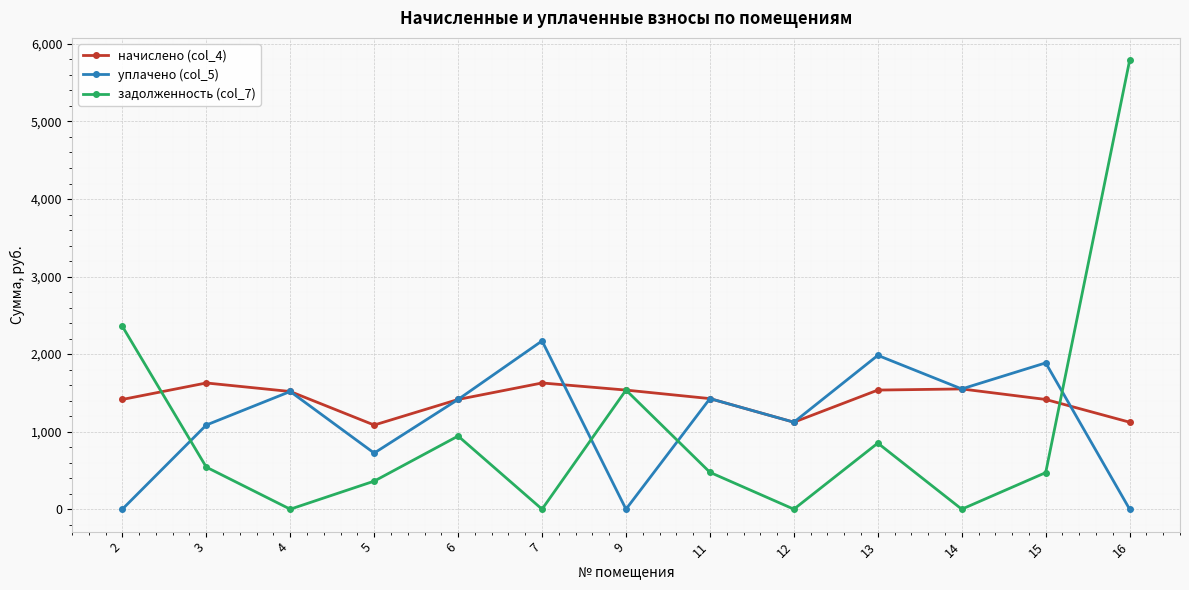

What is the value of the уплачено (col_5) point at the 5th from the left?

1415.1